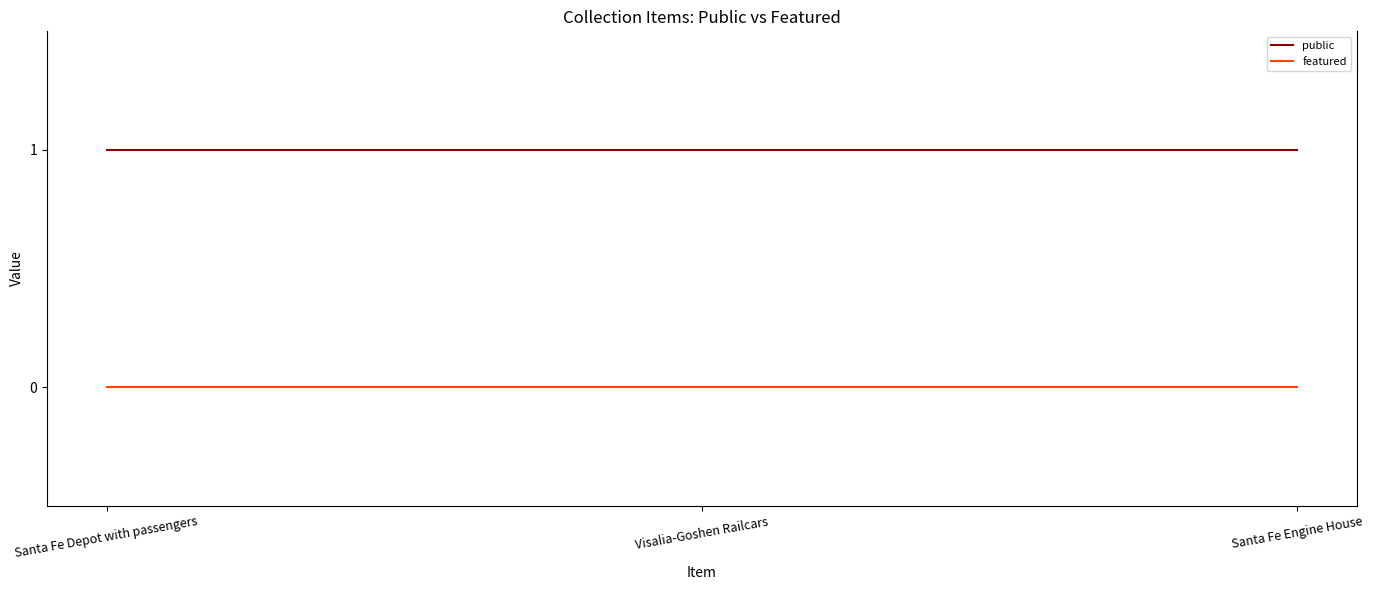

What is the maximum value shown in the chart?

1